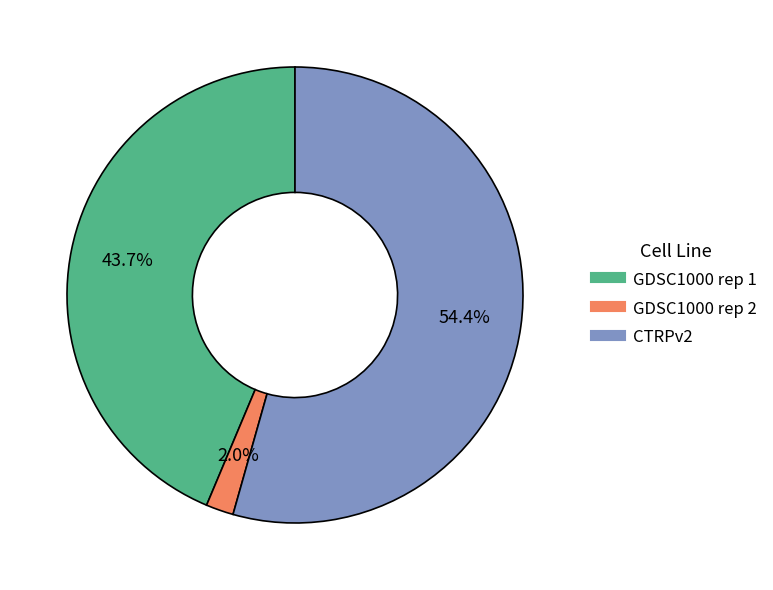

Which has a higher value, GDSC1000 rep 1 or GDSC1000 rep 2?

GDSC1000 rep 1